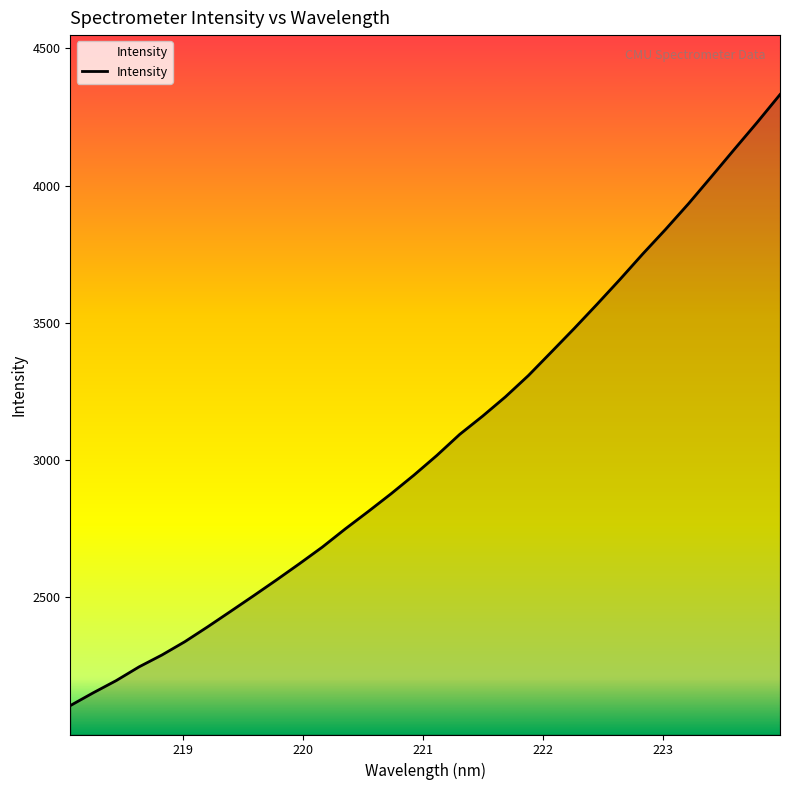

What is the difference between the maximum and minimum values?

2226.3